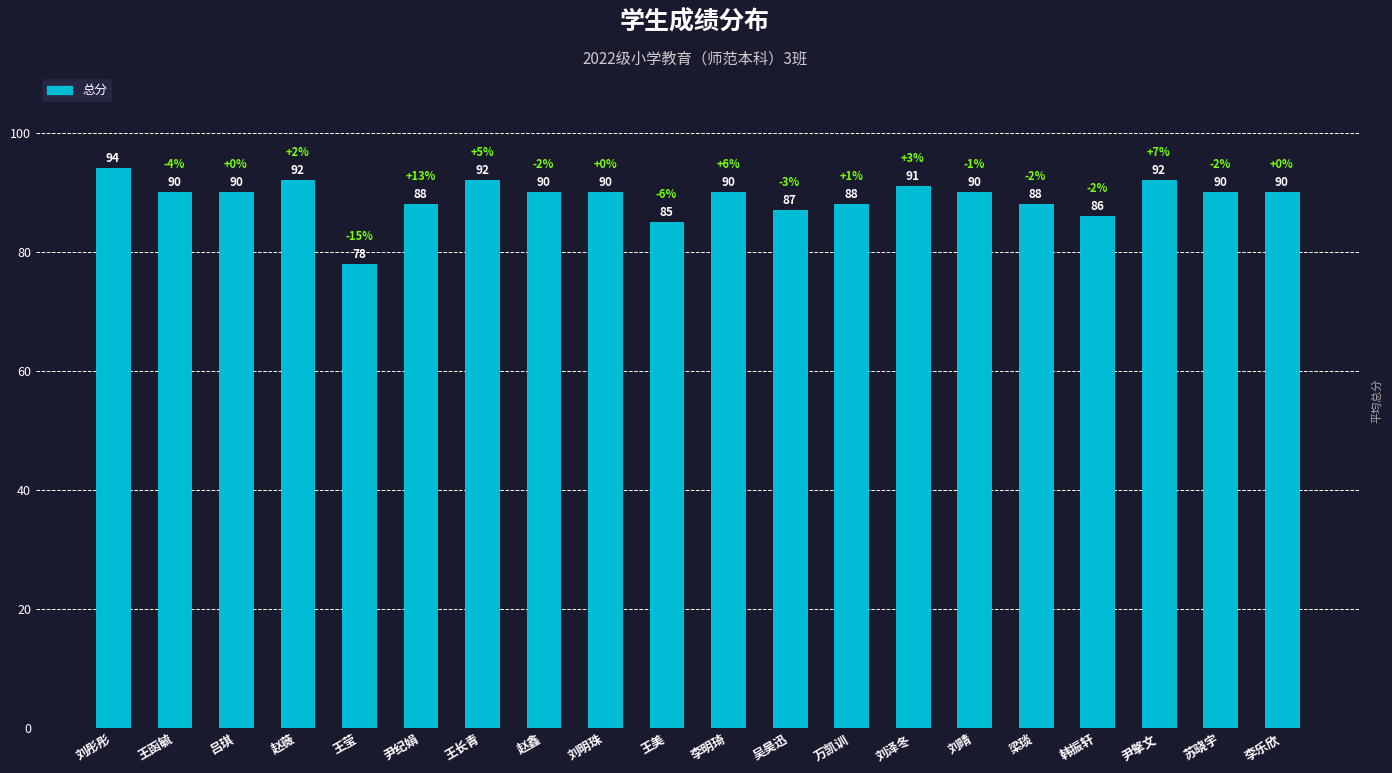

What is the greatest value displayed?

94